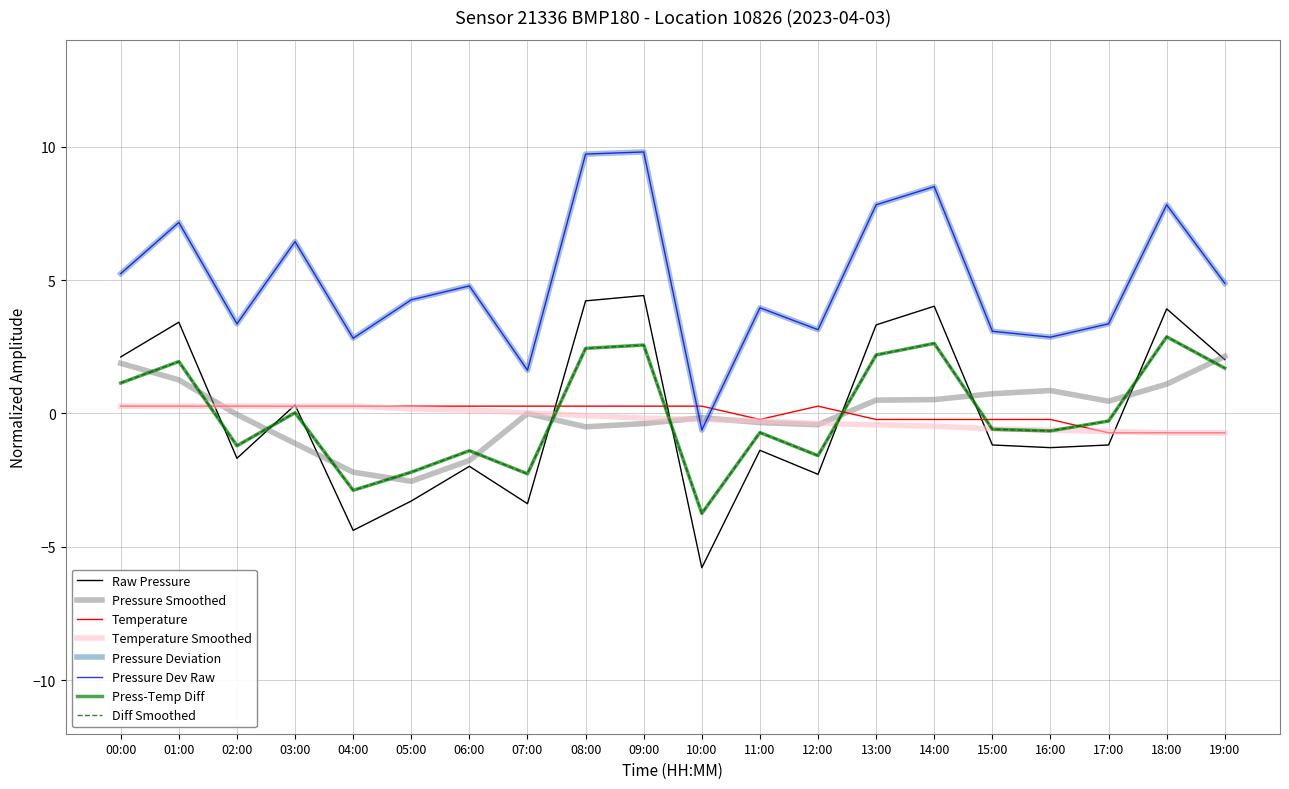

Count the number of categories in the chart.

20